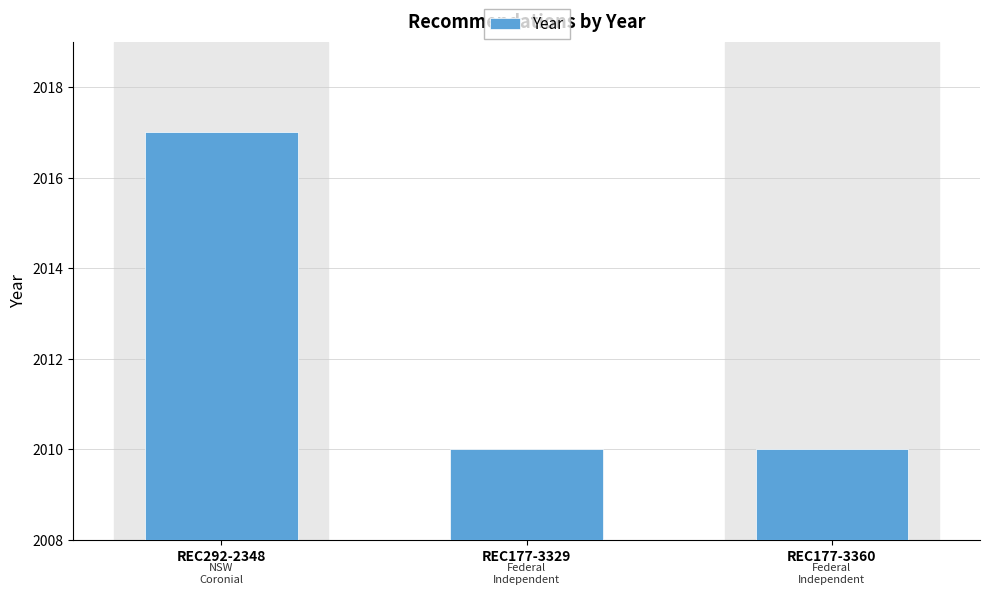

How many values are between 2010 and 2017?

3